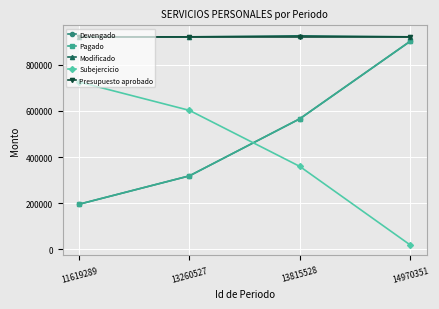

How many lines are shown in the chart?

5